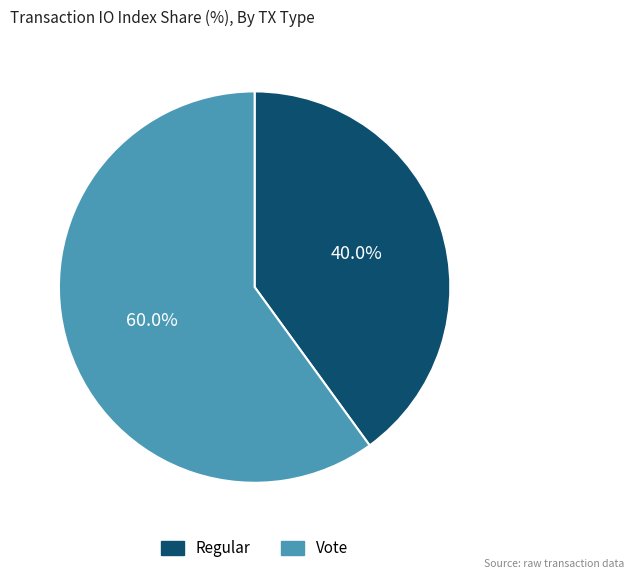

Do Vote and Regular together represent more than half of the pie?

Yes